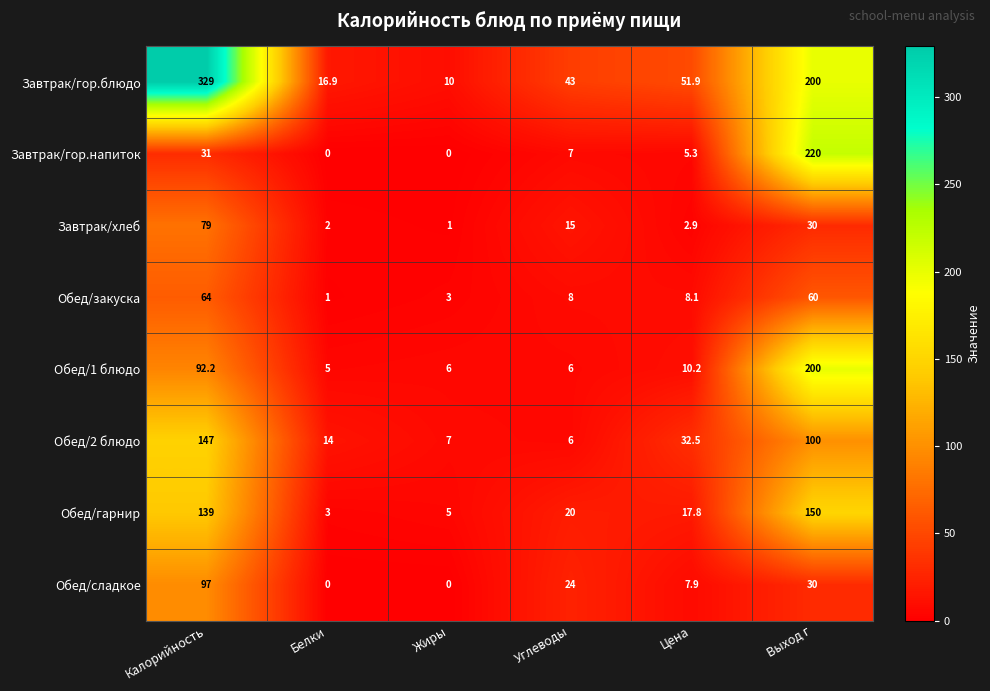

What is the difference between the Обед/закуска values at Калорийность and Жиры?

61.0